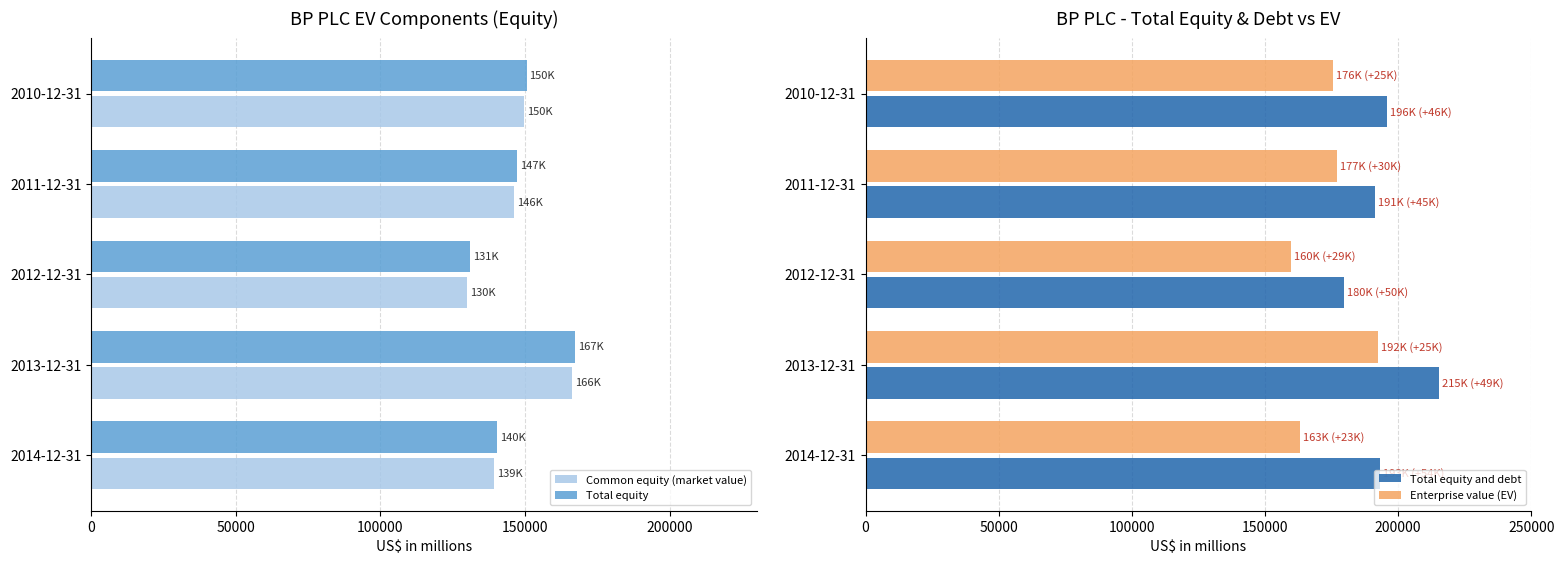

Which category has the highest value in the Common equity (market value) series?

2013-12-31